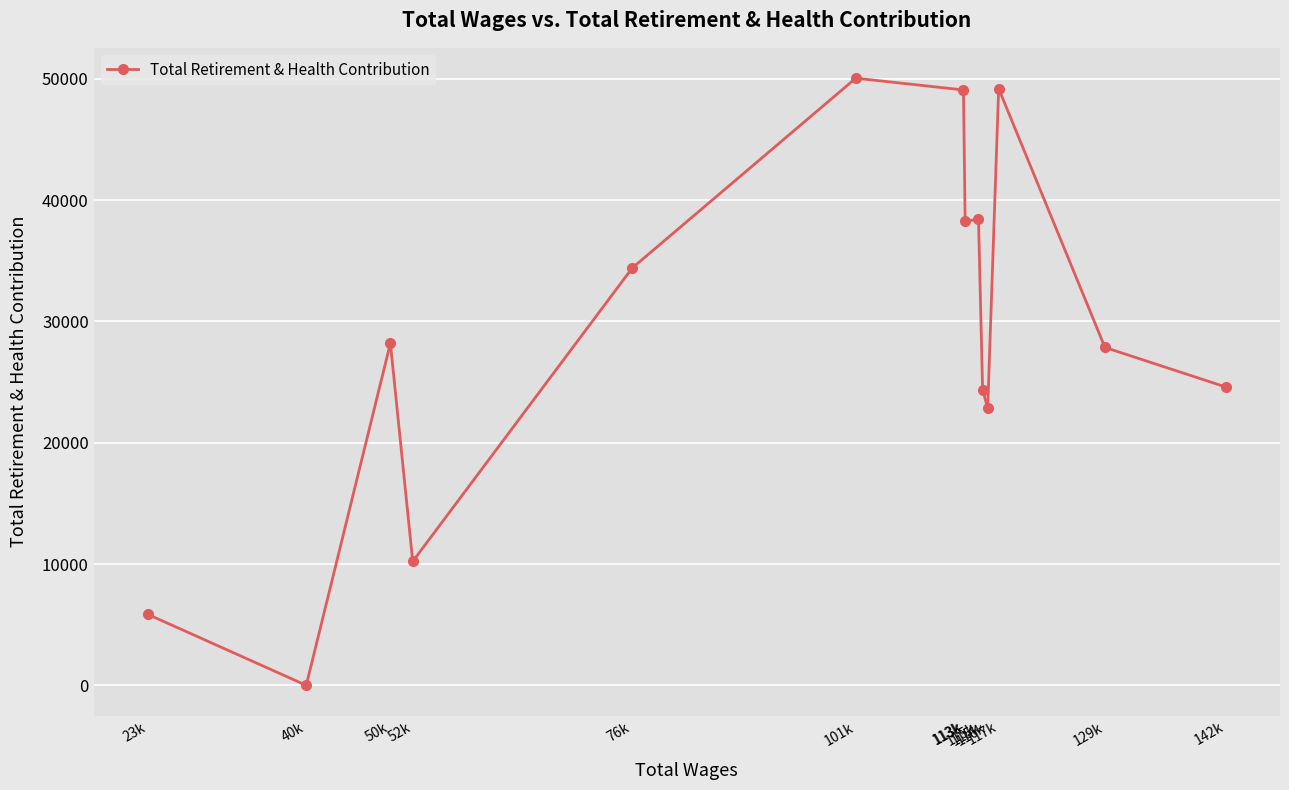

Rank the categories by value from highest to lowest.

101k, 117k, 113k, 115k, 113k, 76k, 50k, 129k, 142k, 115k, 116k, 52k, 23k, 40k